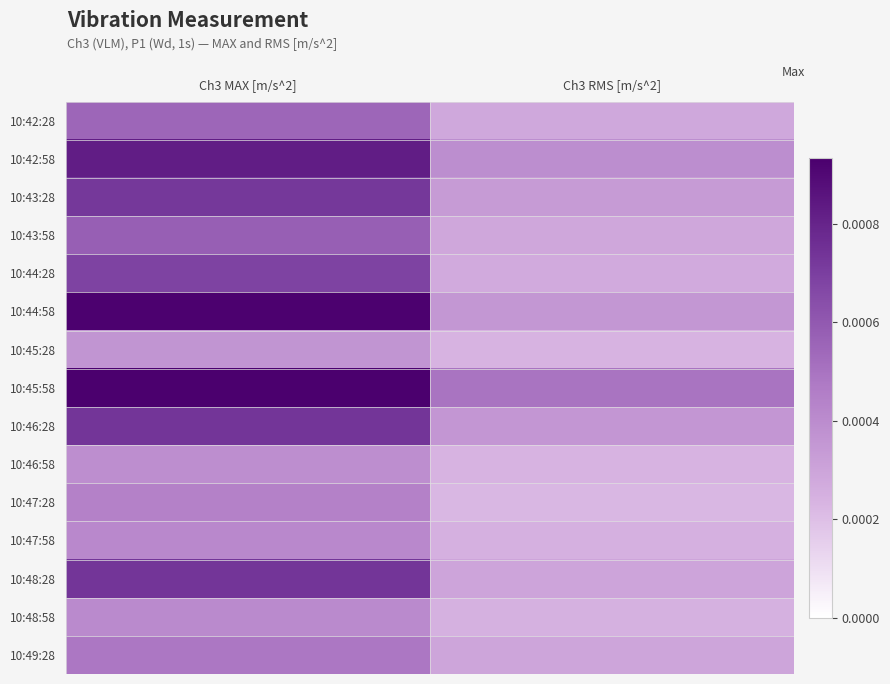

Reading left to right, extract all data points from this chart.

10:42:28: Ch3 MAX [m/s^2]=0.0	Ch3 RMS [m/s^2]=0.0
10:42:58: Ch3 MAX [m/s^2]=0.0	Ch3 RMS [m/s^2]=0.0
10:43:28: Ch3 MAX [m/s^2]=0.0	Ch3 RMS [m/s^2]=0.0
10:43:58: Ch3 MAX [m/s^2]=0.0	Ch3 RMS [m/s^2]=0.0
10:44:28: Ch3 MAX [m/s^2]=0.0	Ch3 RMS [m/s^2]=0.0
10:44:58: Ch3 MAX [m/s^2]=0.0	Ch3 RMS [m/s^2]=0.0
10:45:28: Ch3 MAX [m/s^2]=0.0	Ch3 RMS [m/s^2]=0.0
10:45:58: Ch3 MAX [m/s^2]=0.0	Ch3 RMS [m/s^2]=0.0
10:46:28: Ch3 MAX [m/s^2]=0.0	Ch3 RMS [m/s^2]=0.0
10:46:58: Ch3 MAX [m/s^2]=0.0	Ch3 RMS [m/s^2]=0.0
10:47:28: Ch3 MAX [m/s^2]=0.0	Ch3 RMS [m/s^2]=0.0
10:47:58: Ch3 MAX [m/s^2]=0.0	Ch3 RMS [m/s^2]=0.0
10:48:28: Ch3 MAX [m/s^2]=0.0	Ch3 RMS [m/s^2]=0.0
10:48:58: Ch3 MAX [m/s^2]=0.0	Ch3 RMS [m/s^2]=0.0
10:49:28: Ch3 MAX [m/s^2]=0.0	Ch3 RMS [m/s^2]=0.0